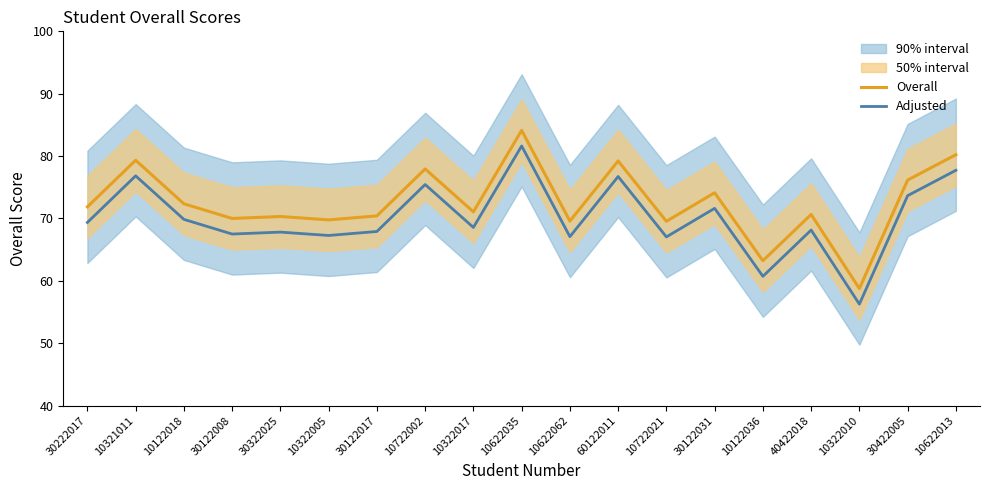

What is the minimum value for Overall?

58.8